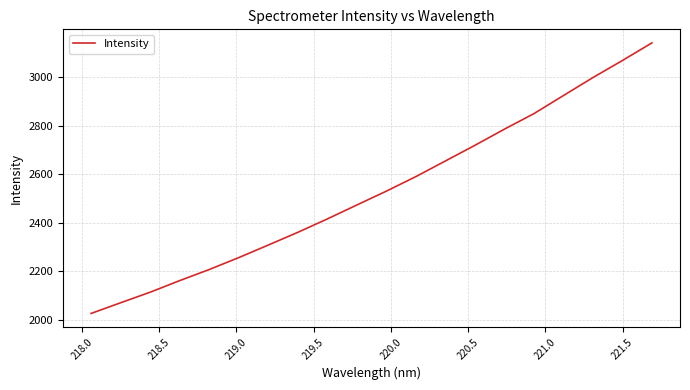

Is this an area chart (filled region under the line)?

No